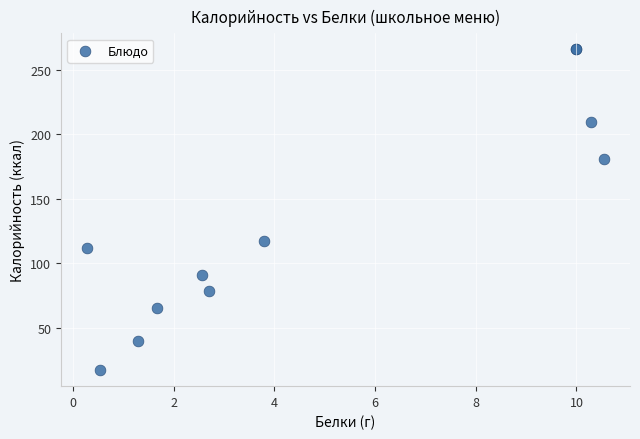

What Y value in the scatter plot is closest to 141?

117.2